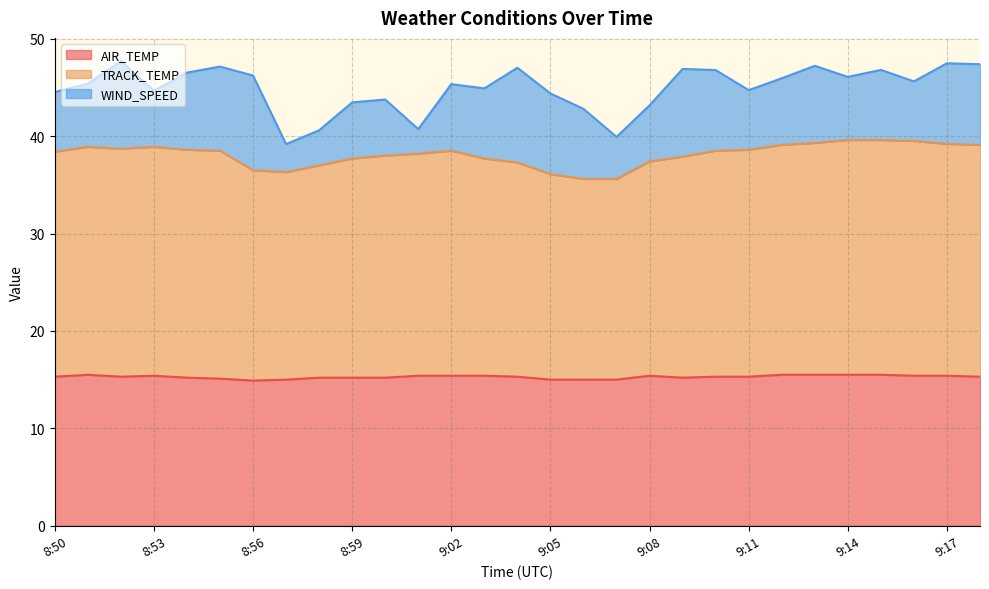

What is the label of the 25th point from the right?

8:54